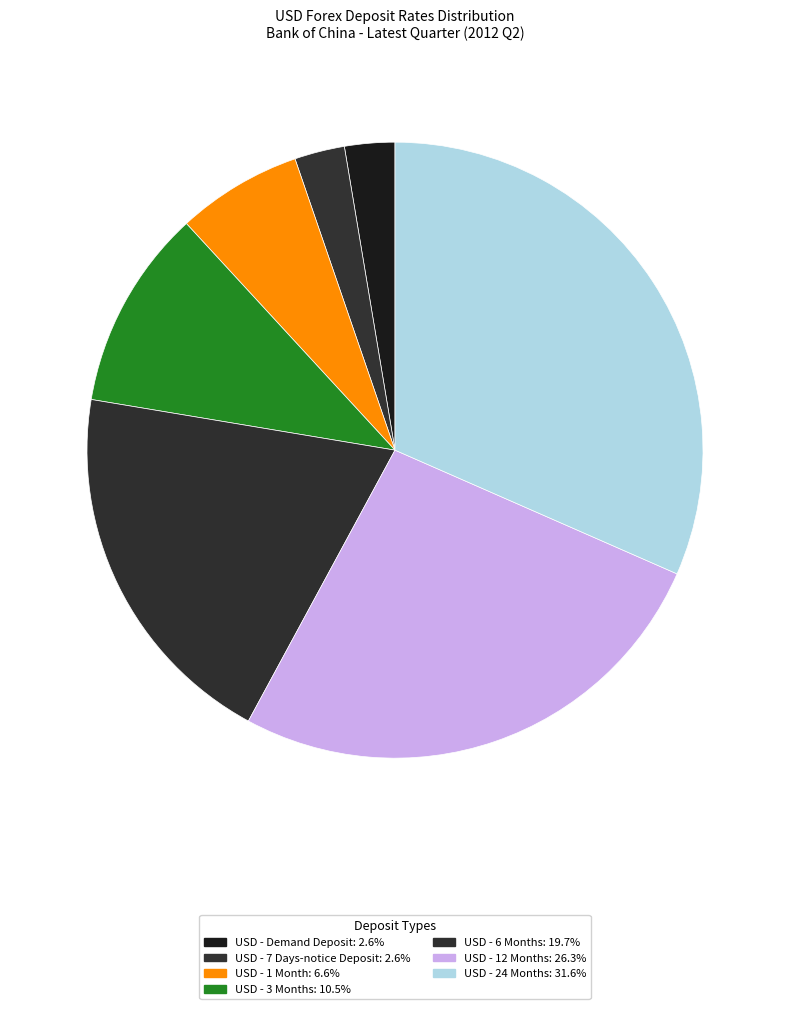

How many slices are in this pie chart?

7